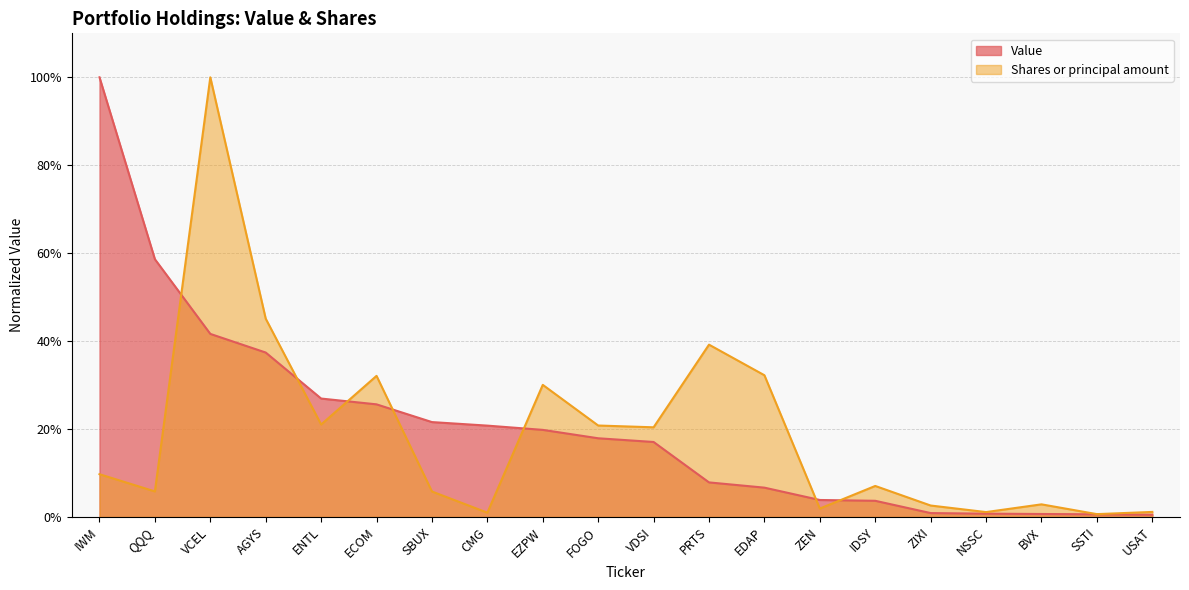

What is the sum of the Shares or principal amount values at ENTL and BVX?

0.2